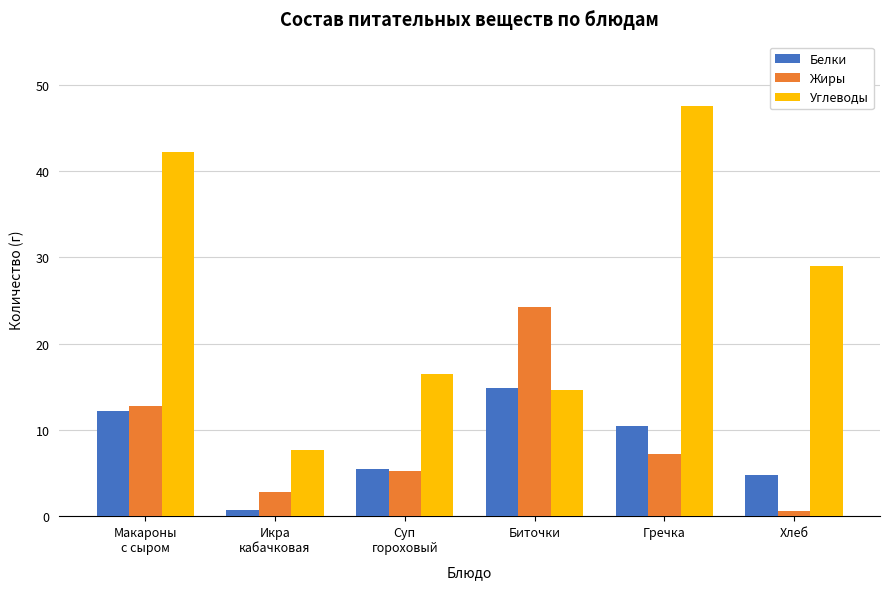

What is the greatest value displayed?

47.5